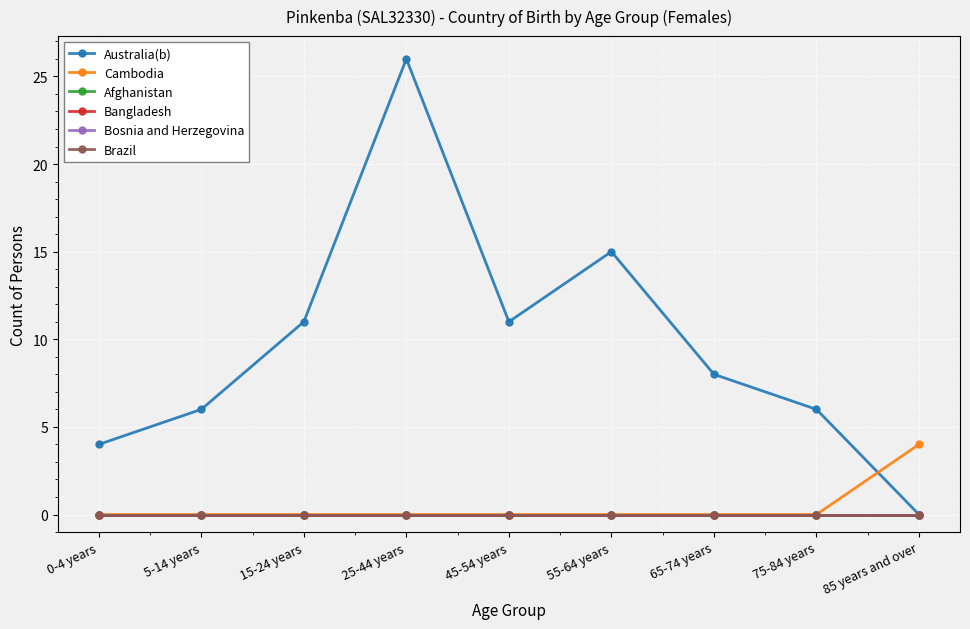

Is this an area chart (filled region under the line)?

No